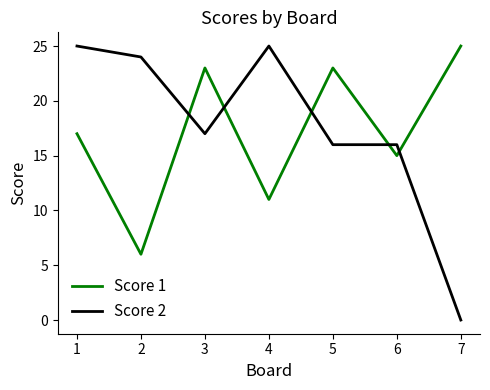

Where is the first local minimum for Score 2?

3